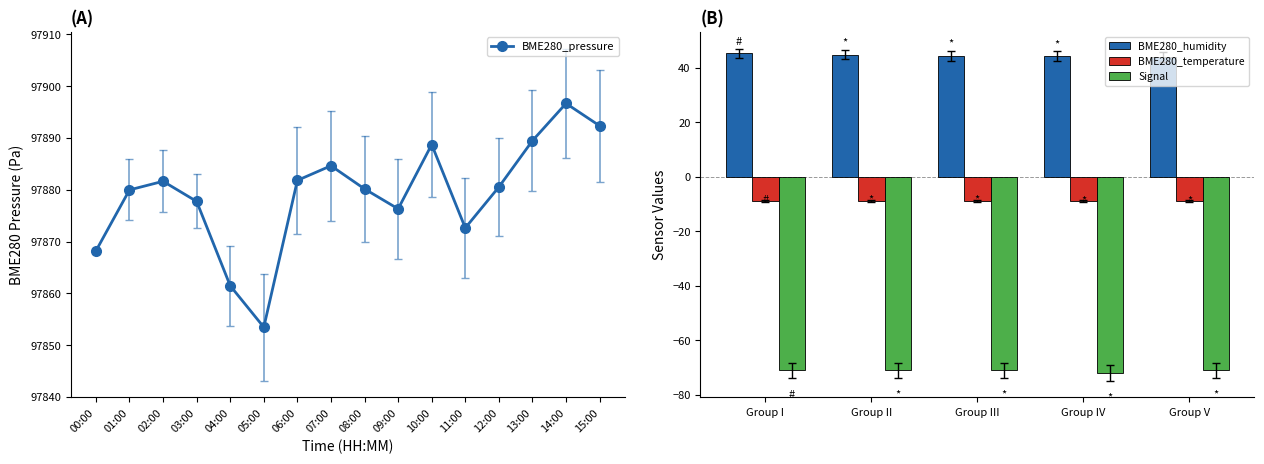

What is the sum of all BME280_pressure values?

1566065.7